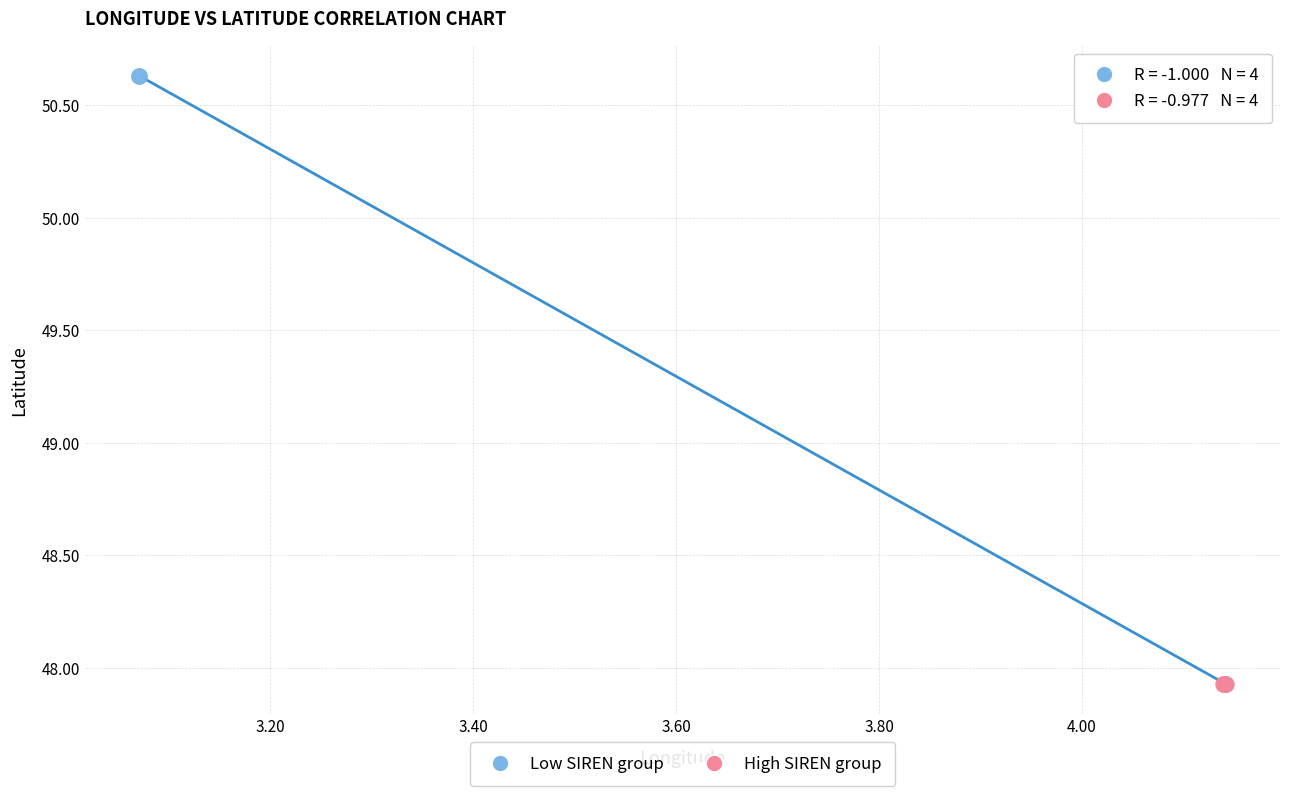

Which series has the widest spread of Y values?

Low SIREN group